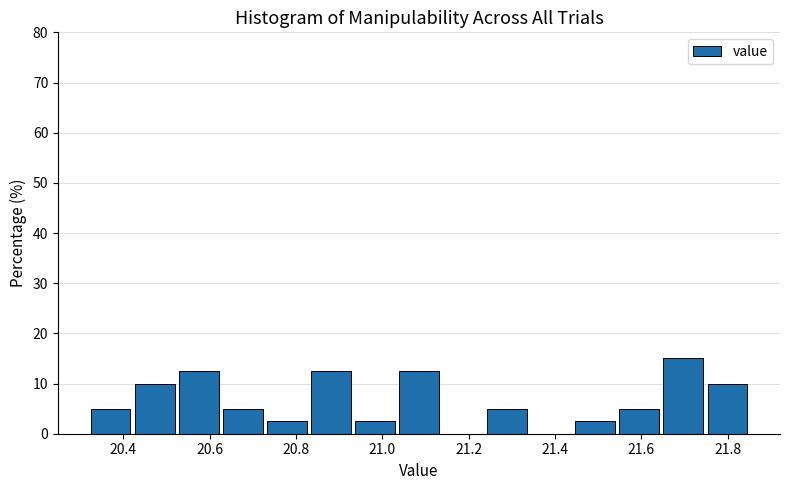

How tall is the bar that spans 21.034 to 21.136 on the x-axis? Neither the bar edges nor the heights are printed on the chart, so give them approximately, as read against the axes.

13